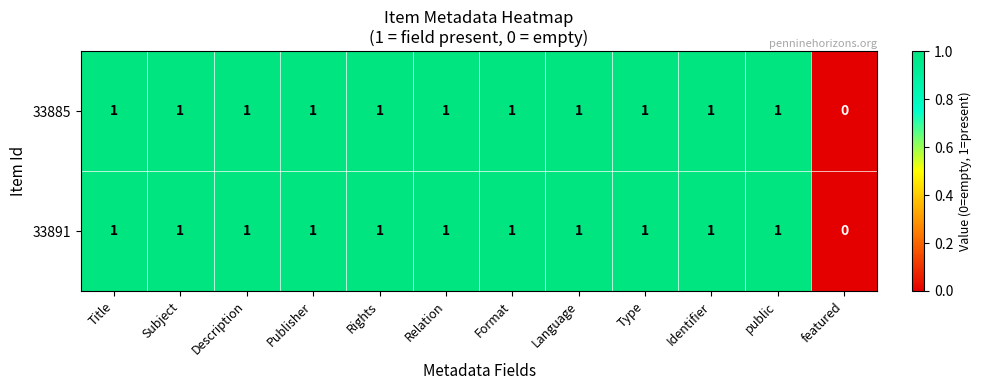

Where is 33891 nearest to the value 0?

featured